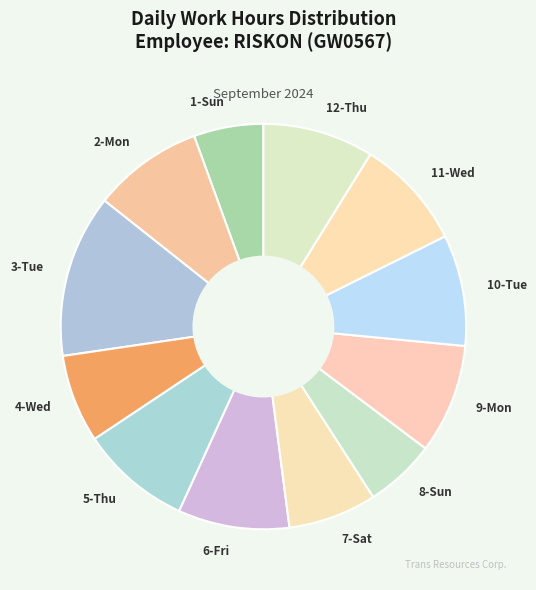

Is it true that 11-Wed is 1% of the pie?

False